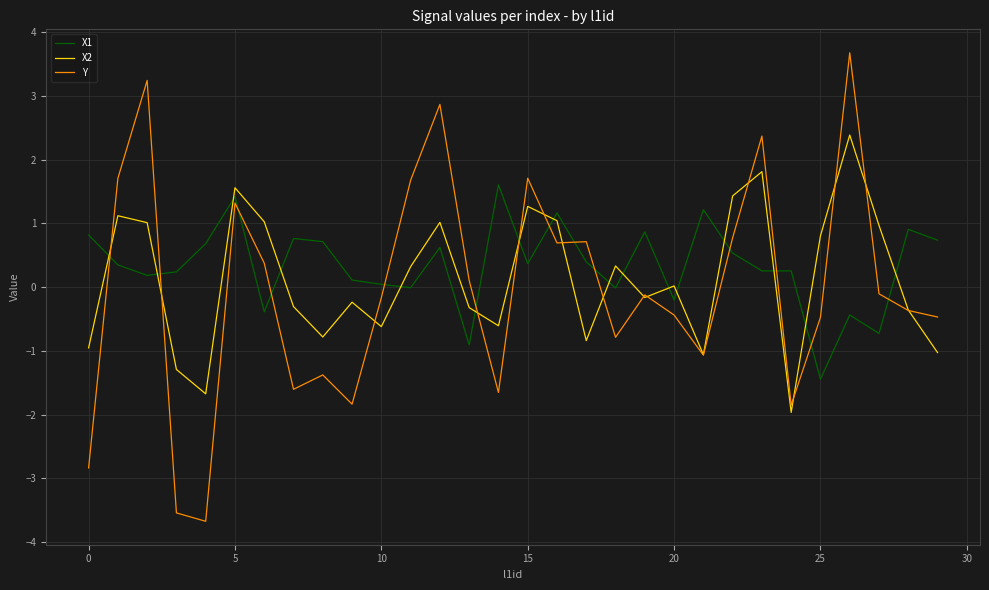

Rank the series by their maximum value, from highest to lowest.

Y, X2, X1